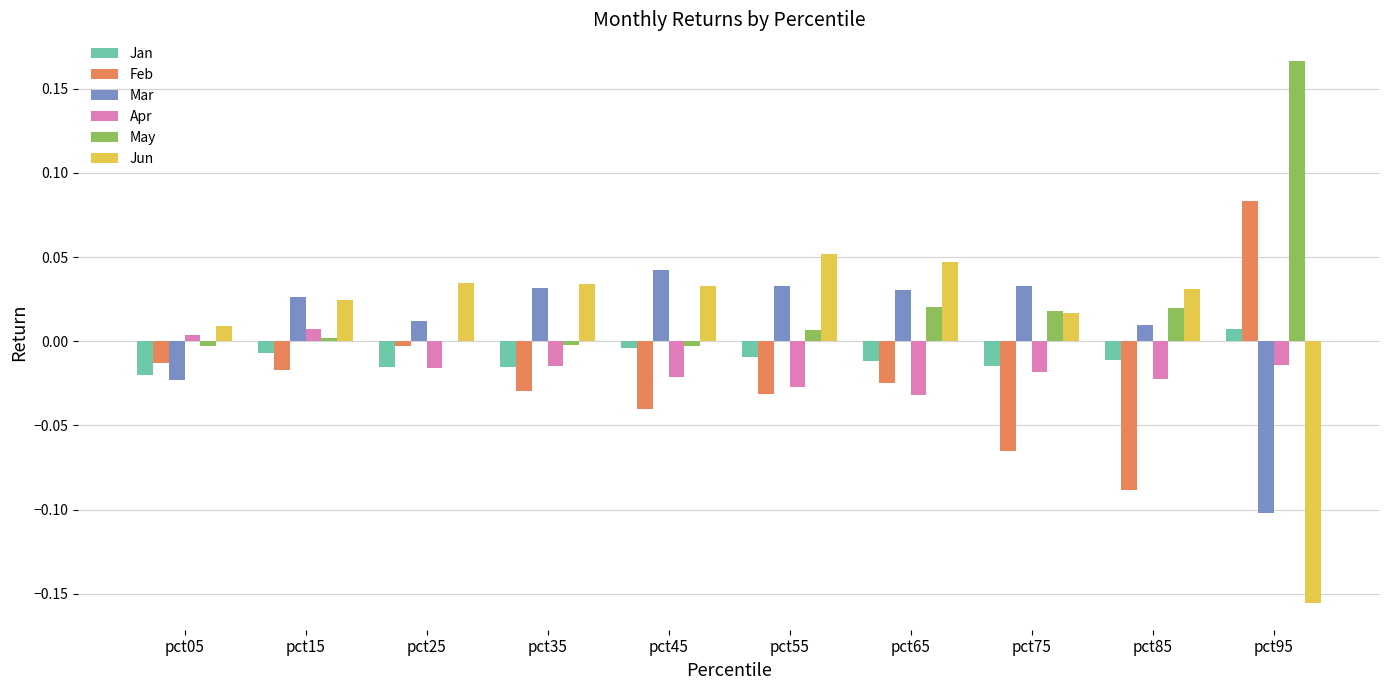

How many Jan values are between 0 and 1?

1